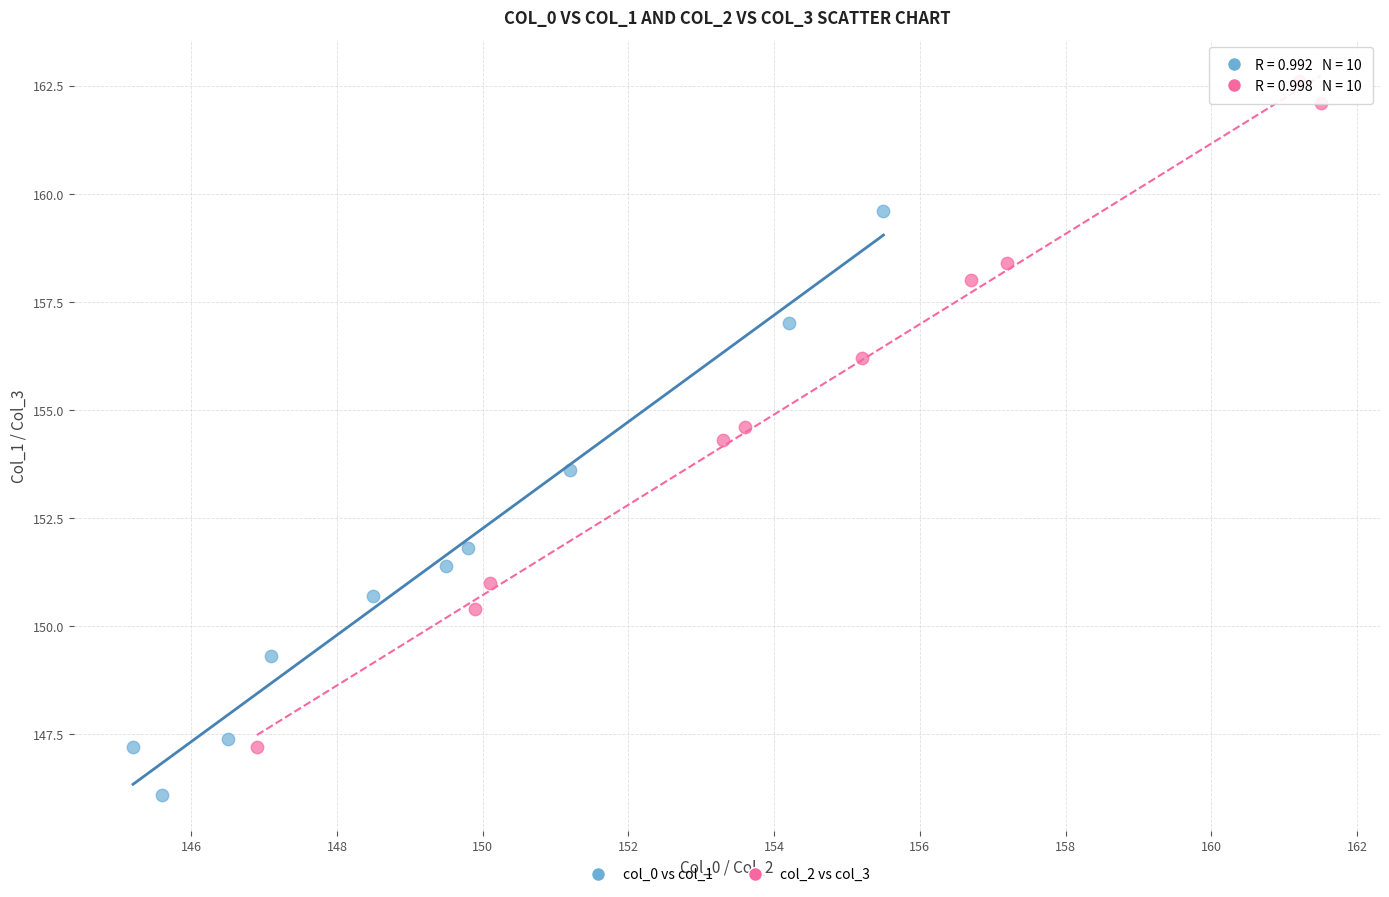

Which series contains the lowest Y value?

col_0 vs col_1